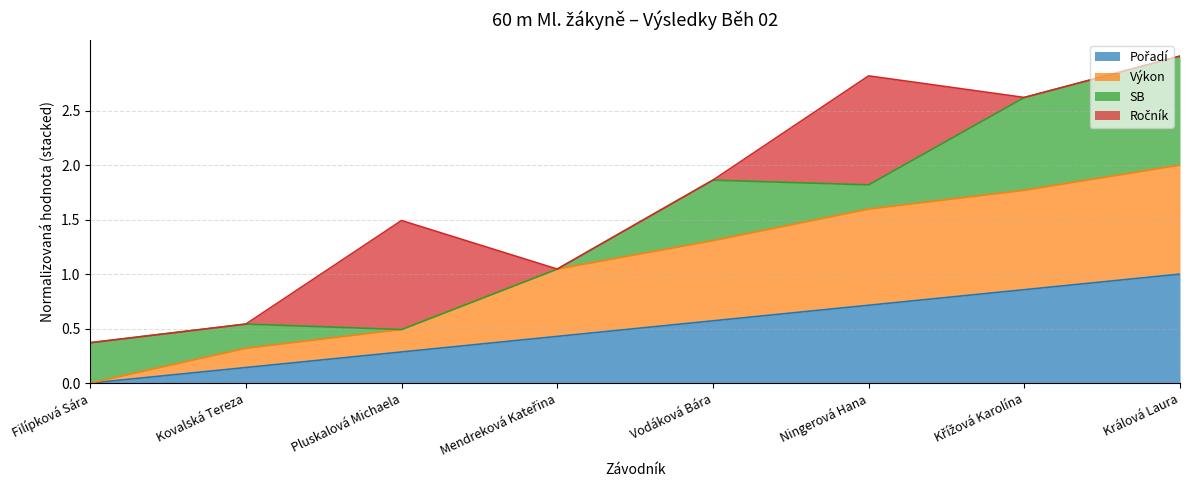

True or false: Pořadí and Výkon cross at least once.

False